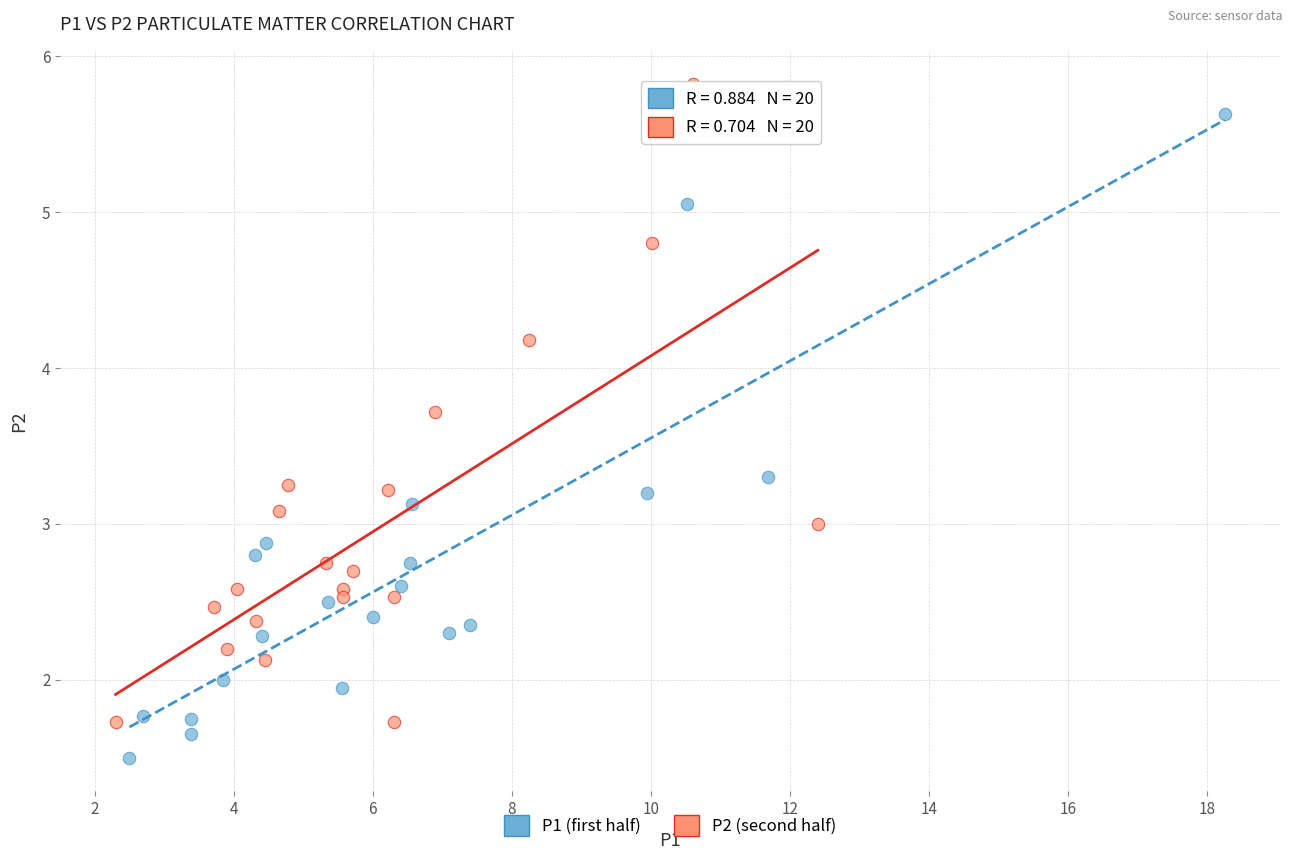

Which series reaches the minimum Y coordinate?

P1 (first half)